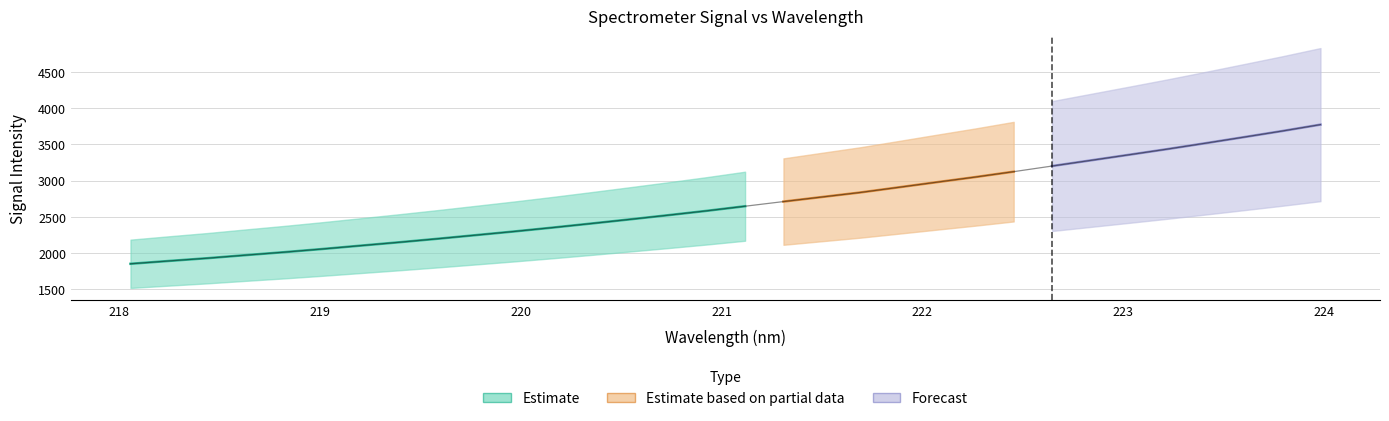

Reading right to left, transcribe all the data shown in this chart.

3772.0	3683.3	3598.9	3515.5	3433.7	3355.4	3277.7	3200.3	3122.9	3048.4	2977.9	2906.5	2835.6	2773.0	2710.0	2646.0	2582.4	2522.6	2464.6	2407.6	2351.9	2298.5	2247.8	2197.3	2149.1	2102.7	2056.2	2012.3	1971.1	1928.9	1890.9	1851.8